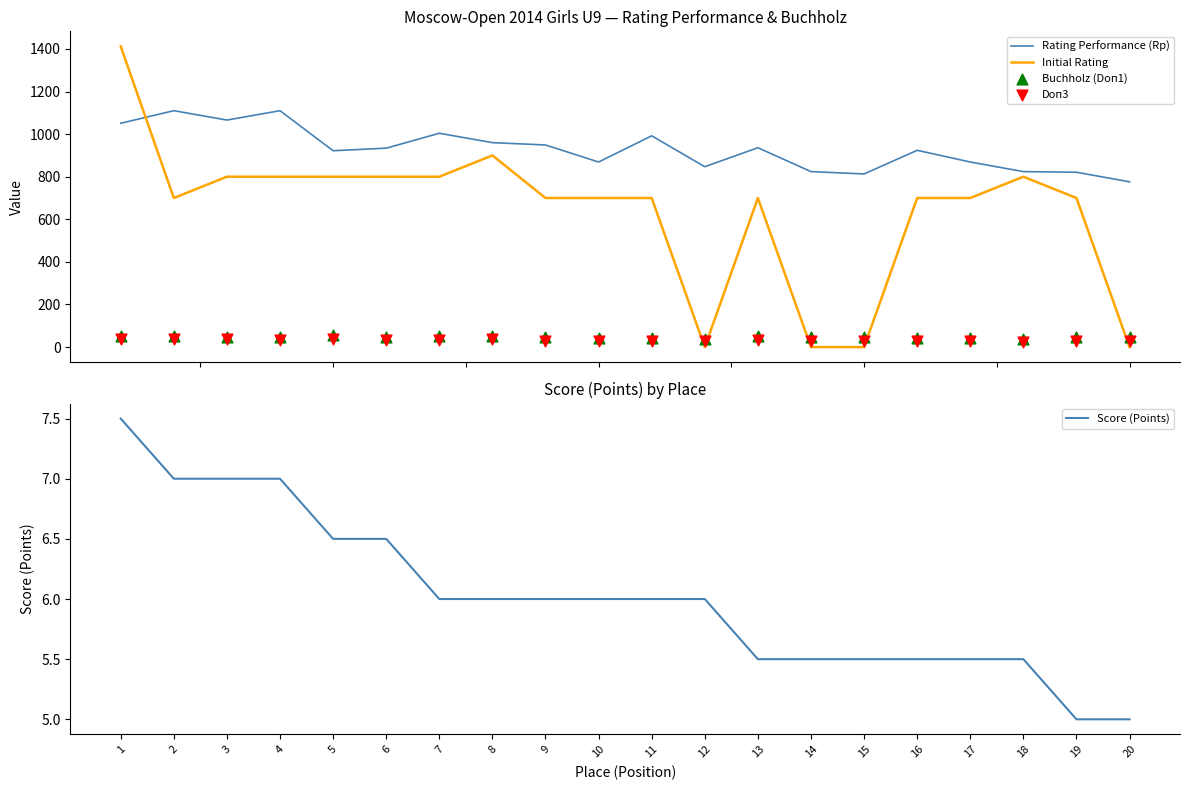

What are all the series names shown in the legend?

Rating Performance (Rp), Initial Rating, Buchholz (Doп1), Doп3, Score (Points)